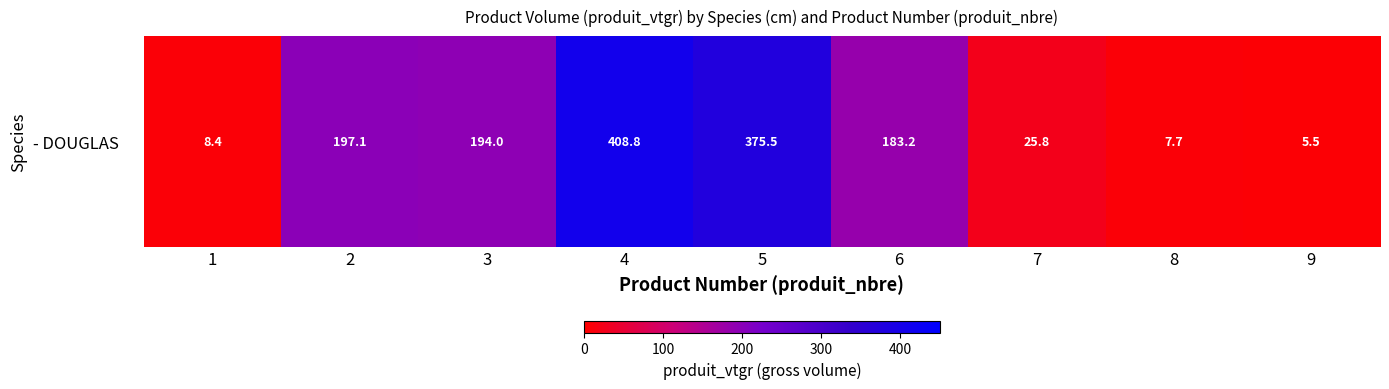

List the labels in order of value, smallest first.

9, 8, 1, 7, 6, 3, 2, 5, 4